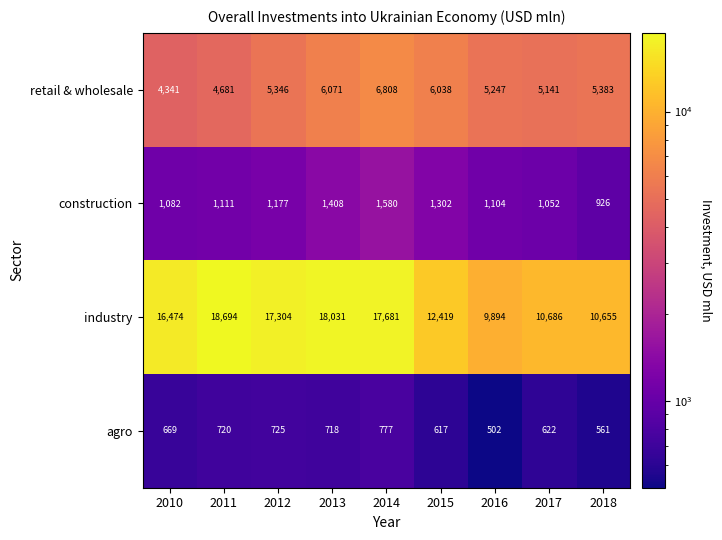

Count the number of data series in this chart.

4